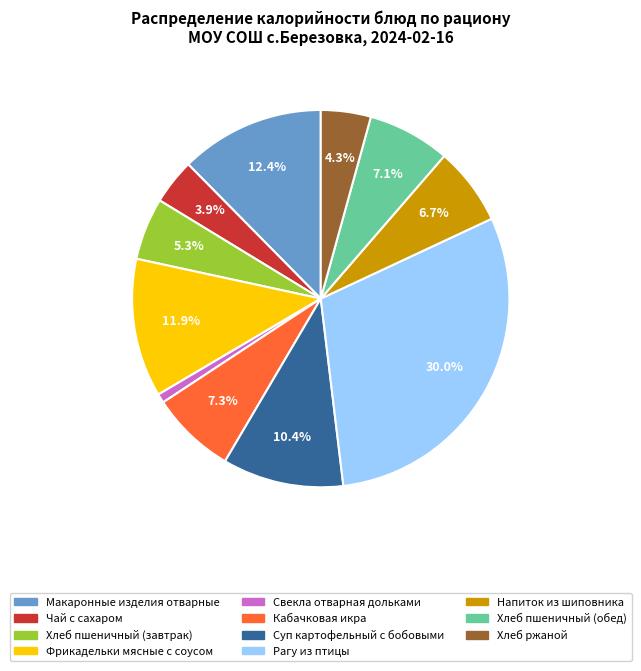

To the nearest percent, what percentage of the pie is Суп картофельный с бобовыми?

10%